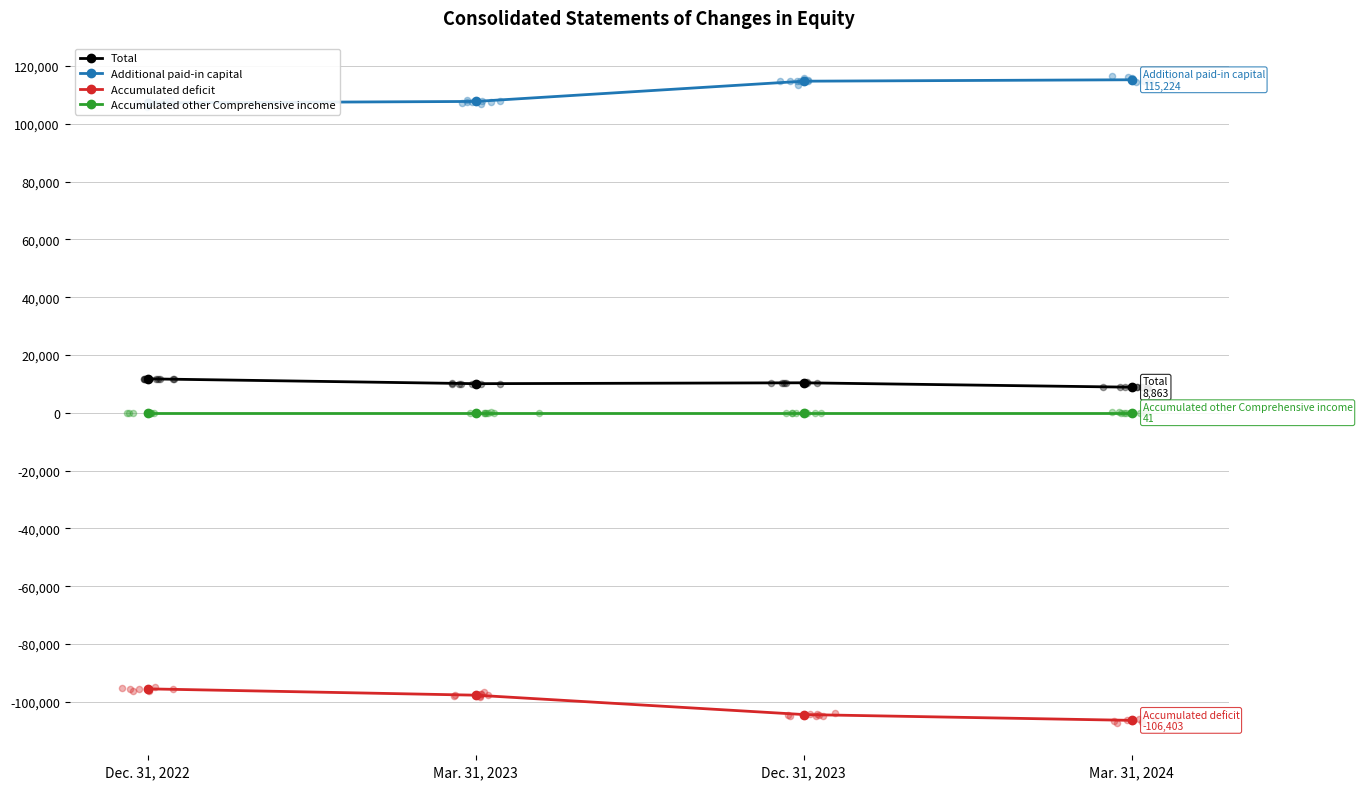

Which series has the largest total across all categories?

Additional paid-in capital